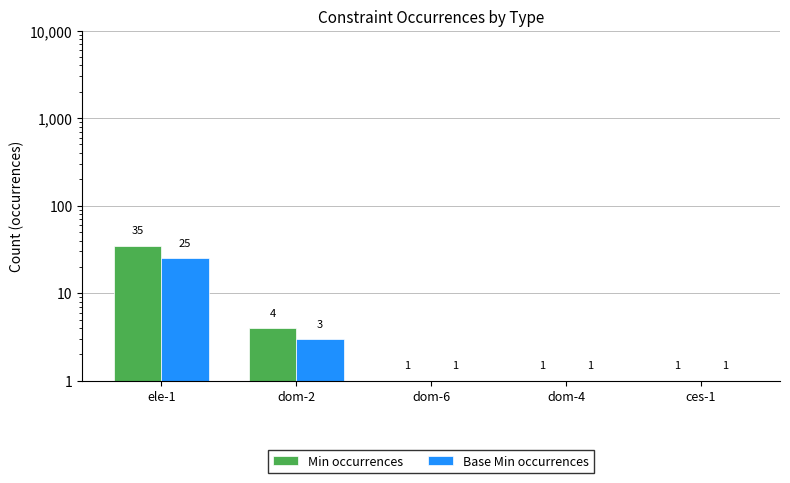

Rank the series at dom-2 from lowest to highest value.

Base Min occurrences, Min occurrences